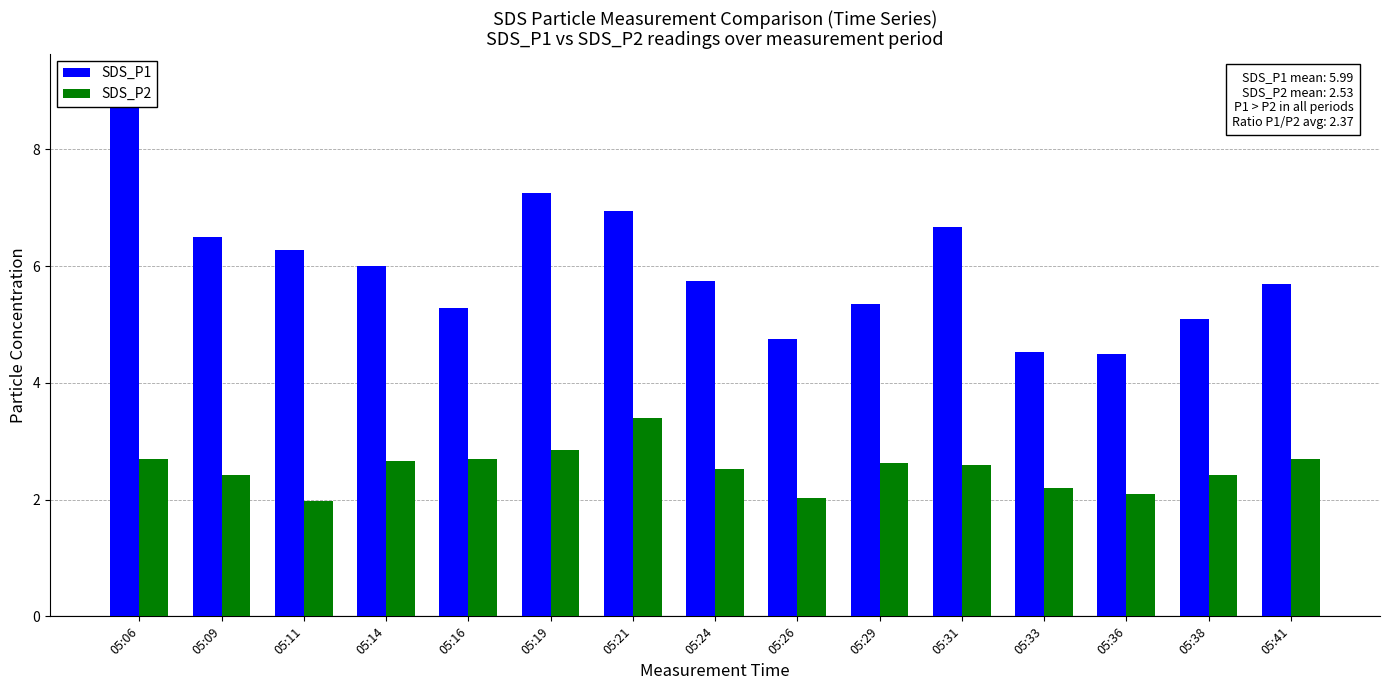

Which has a higher value, 05:26 or 05:16?

05:16